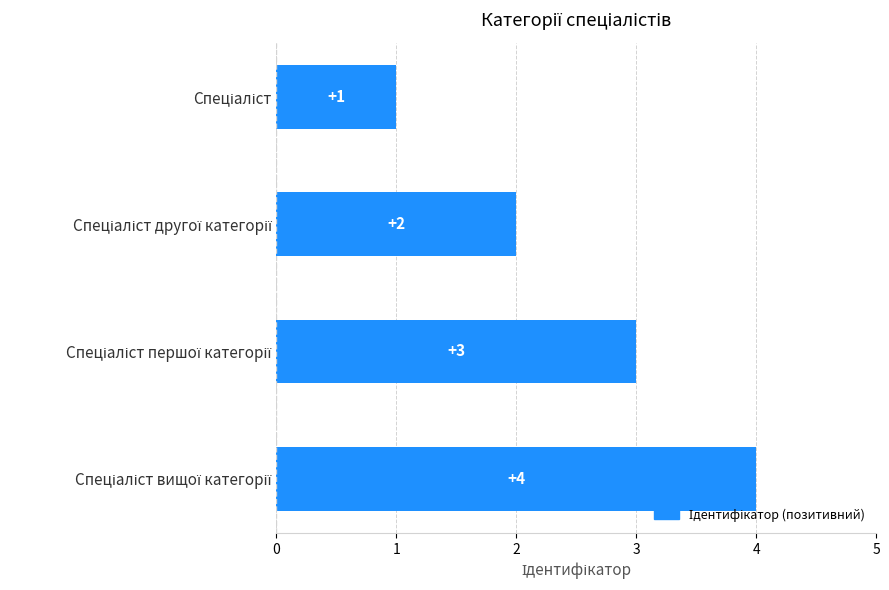

Count the values in the range 2 to 4.

3